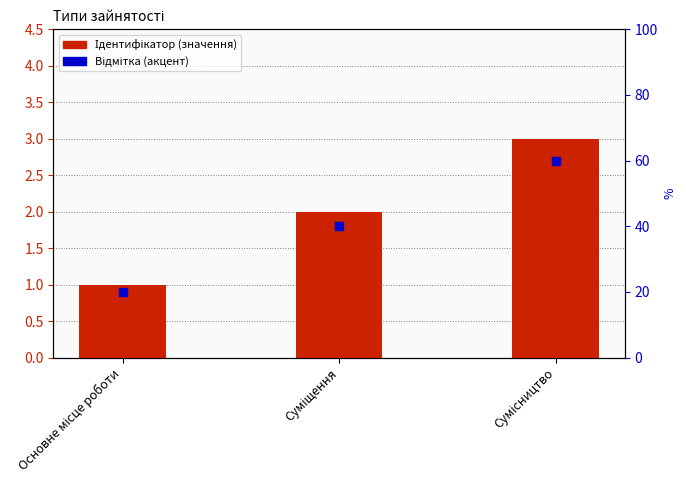

Reading left to right, extract all data points from this chart.

Основне місце роботи=1	Суміщення=2	Сумісництво=3